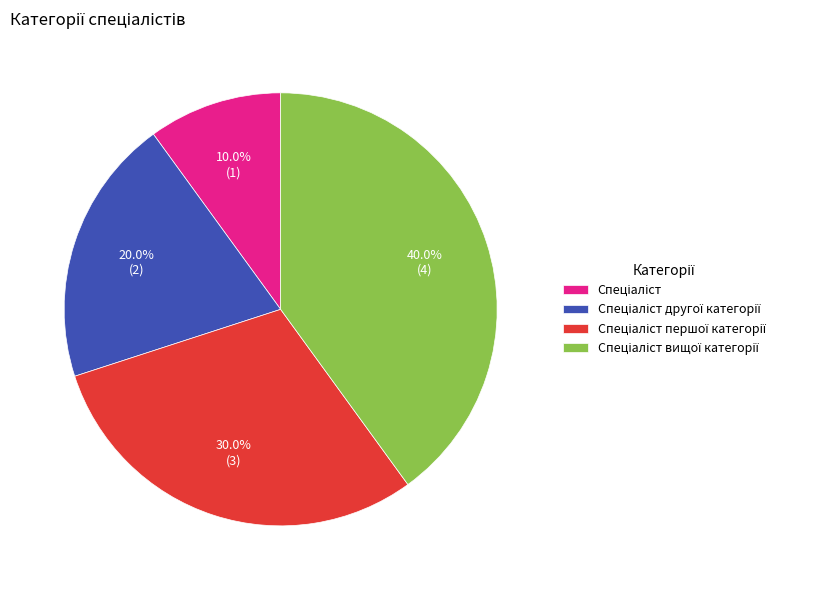

Is there a majority slice in this chart?

No